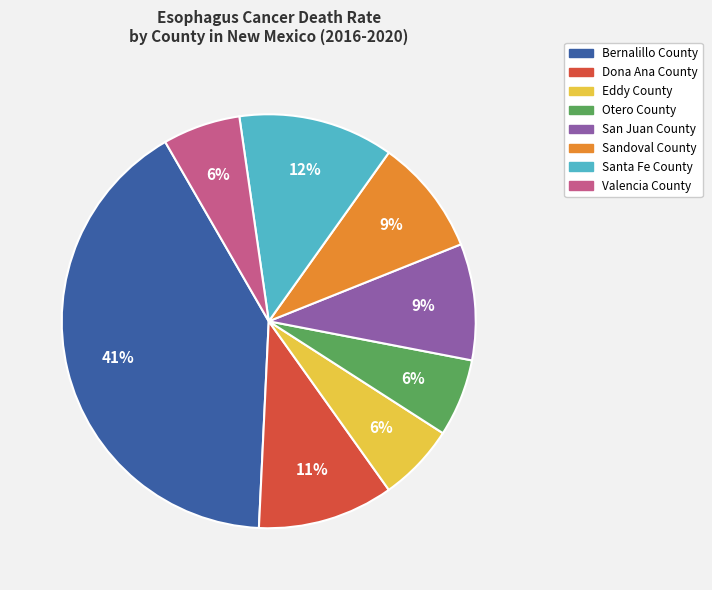

To the nearest percent, what is the difference between the largest and smallest slice percentages?

35%